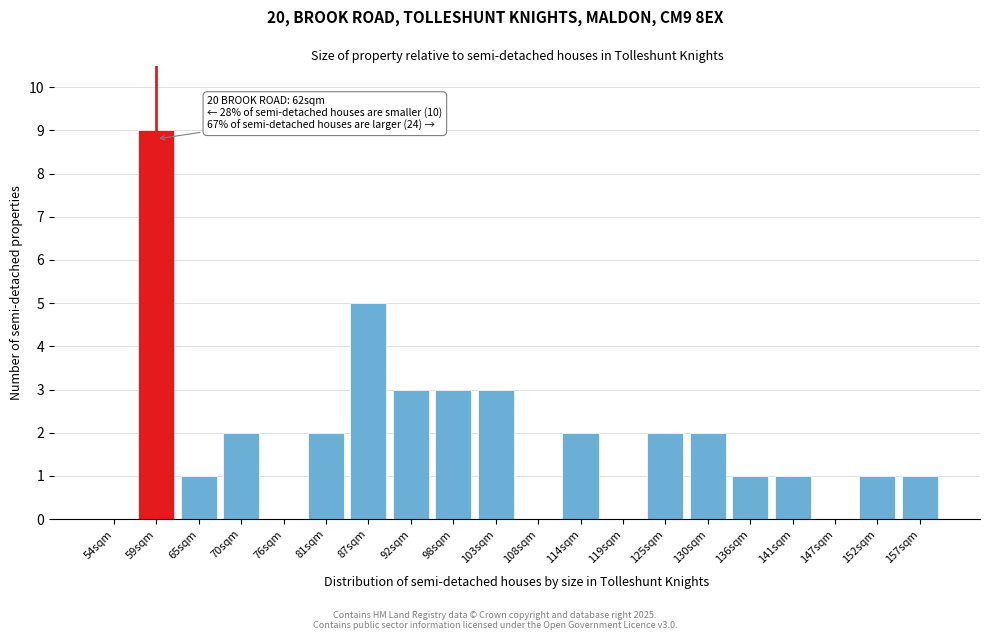

Reading left to right, transcribe all the data shown in this chart.

54sqm=0	59sqm=9	65sqm=1	70sqm=2	76sqm=0	81sqm=2	87sqm=5	92sqm=3	98sqm=3	103sqm=3	108sqm=0	114sqm=2	119sqm=0	125sqm=2	130sqm=2	136sqm=1	141sqm=1	147sqm=0	152sqm=1	157sqm=1